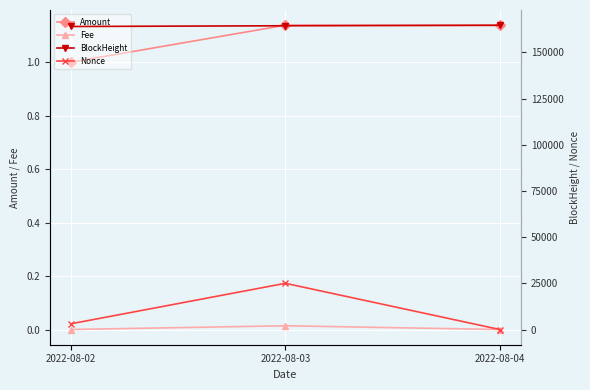

Which series has the largest total across all categories?

BlockHeight